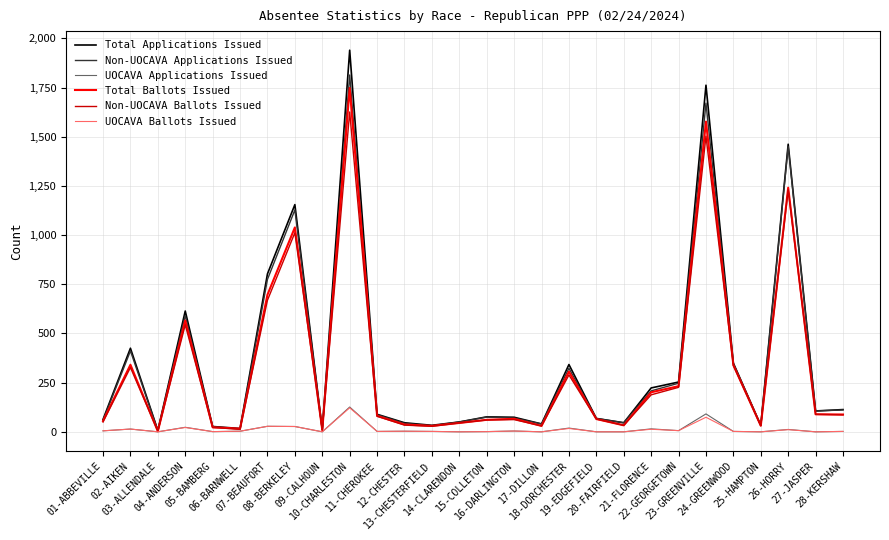

What is the difference between the second highest and second lowest values in the Total Applications Issued series?

1751